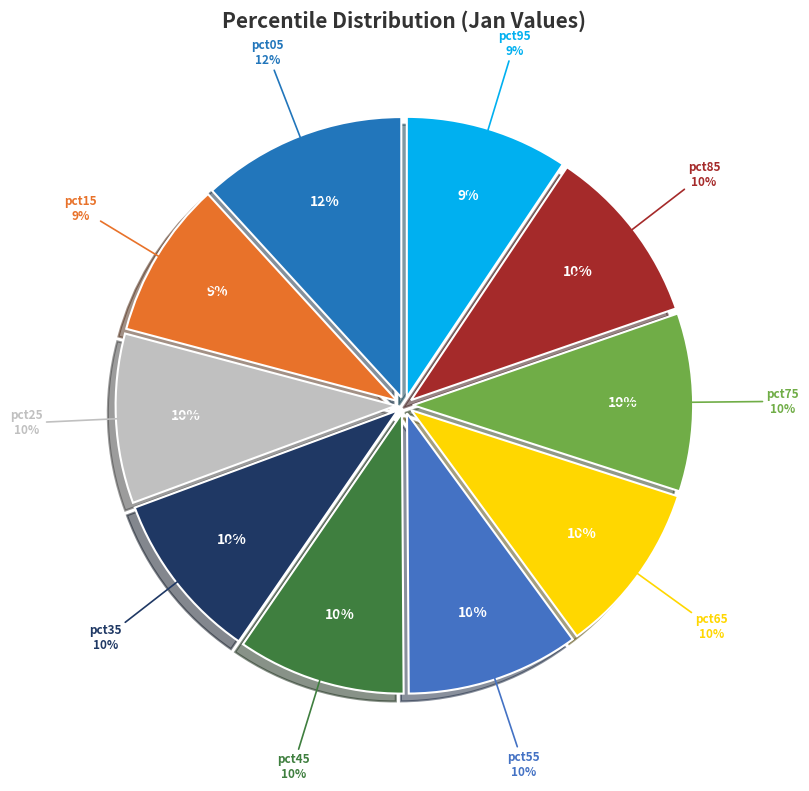

How many segments does this pie chart have?

10